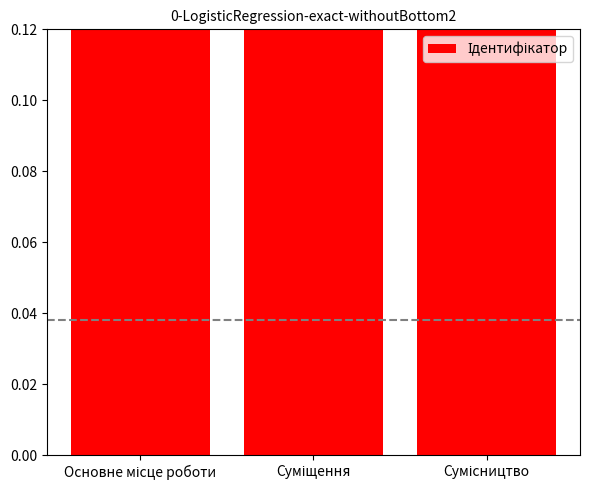

What is the change in value from Основне місце роботи to Суміщення?

+1